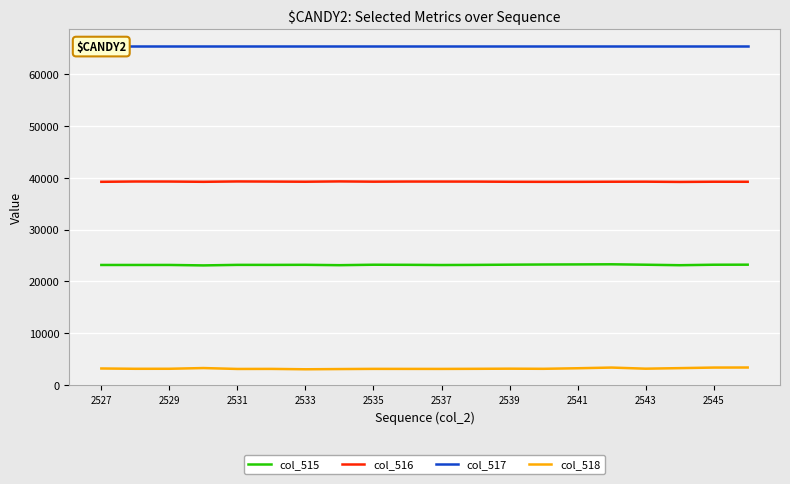

Which category has the highest value in the col_517 series?

2527